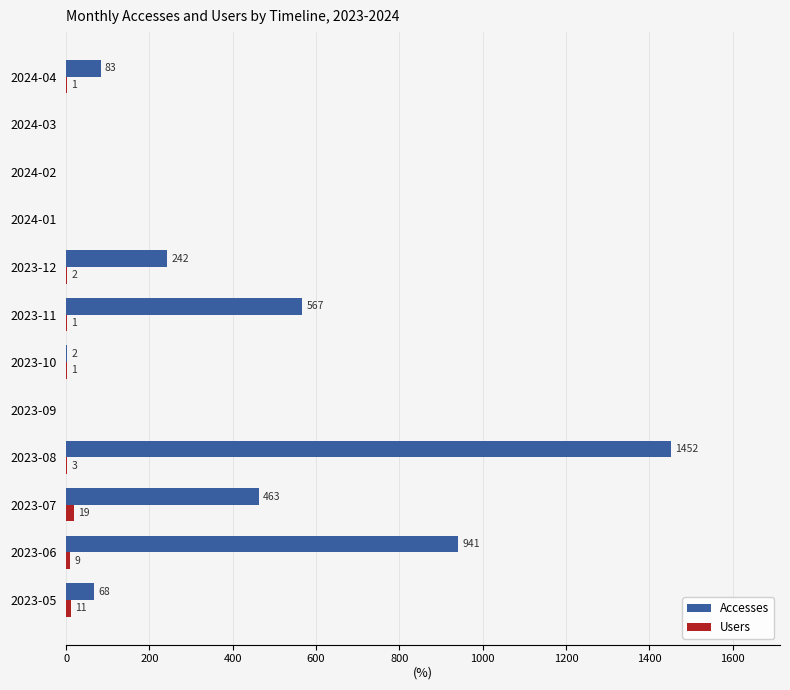

Which series changed the most between 2024-03 and 2024-04?

Accesses